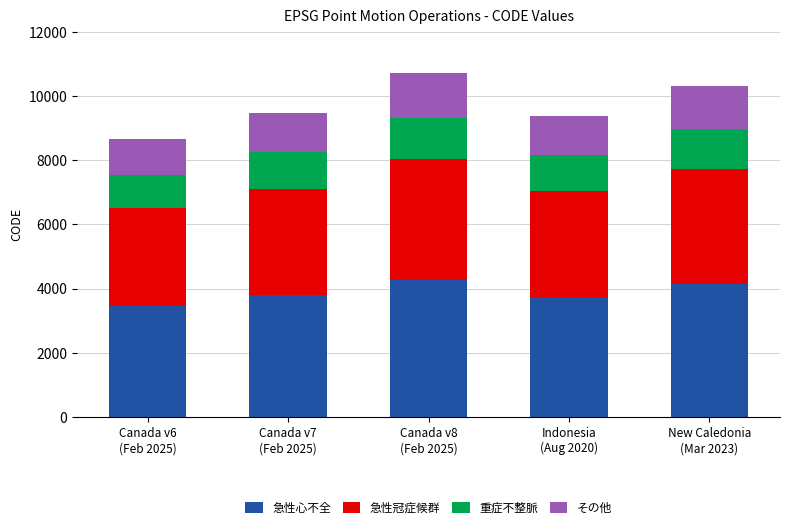

What is the minimum value for 急性心不全?

3470